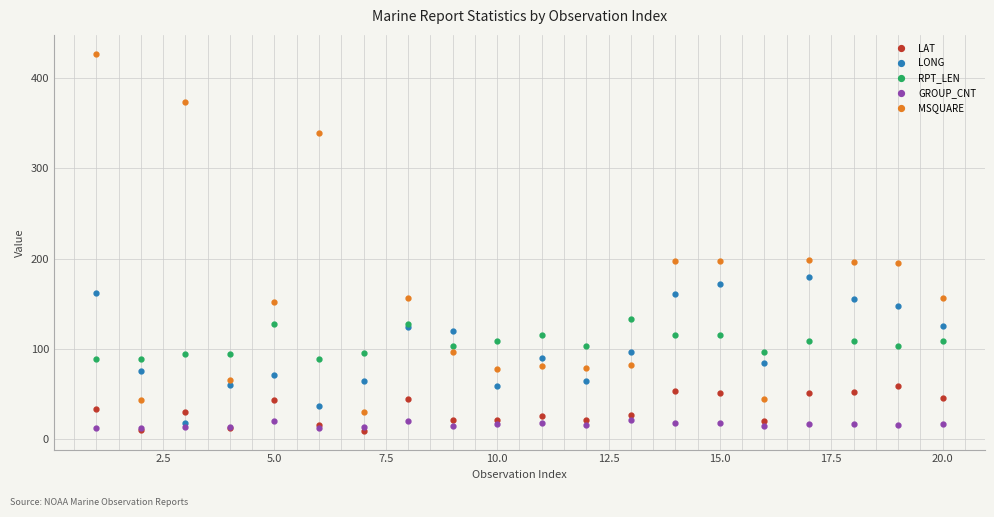

At how many categories does at least one series exceed 274?

3